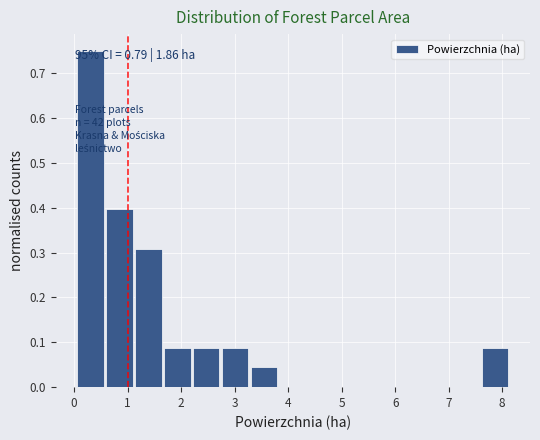

Which range on the x-axis has the tallest bar?

0.06 to 0.60